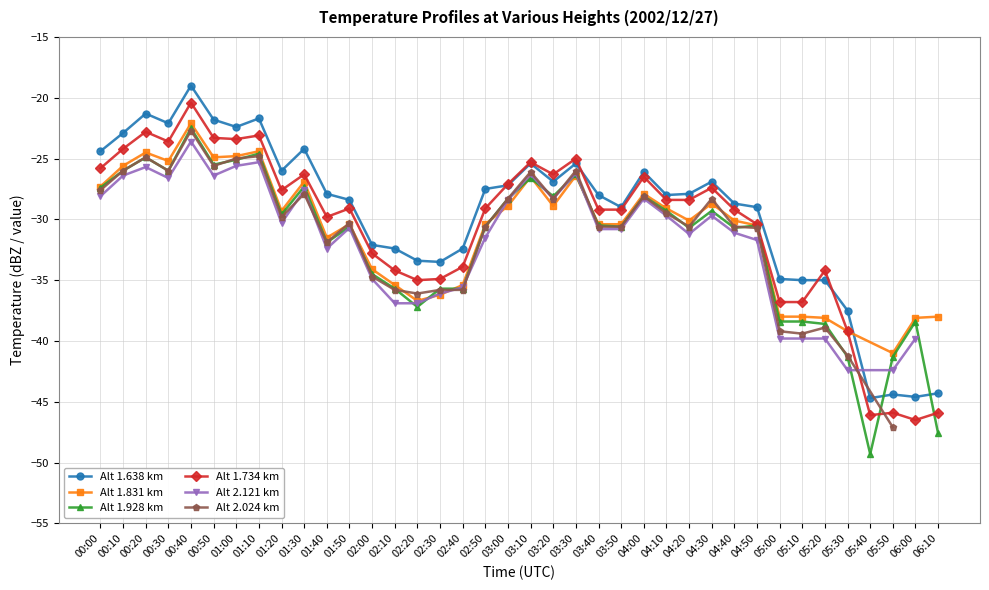

Does the chart have visible grid lines?

Yes